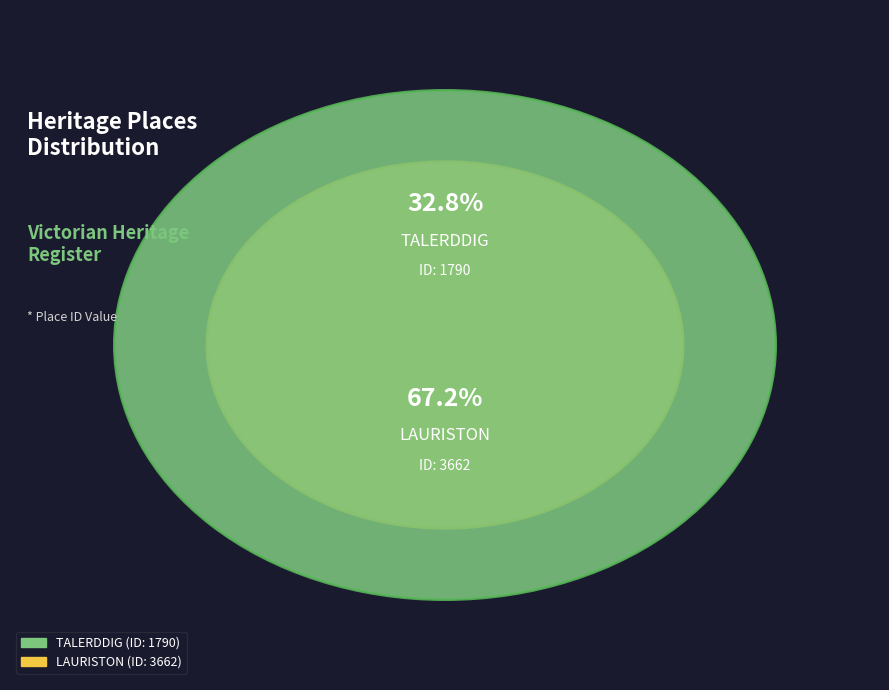

What is the smallest slice in the pie chart?

TALERDDIG